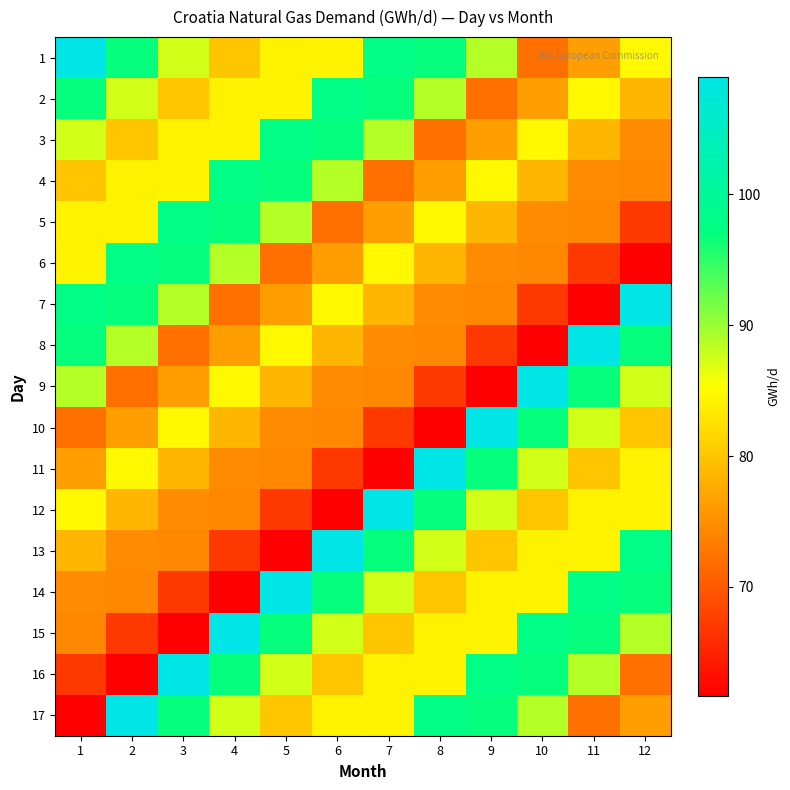

At which category is the sum across all series the highest?

1